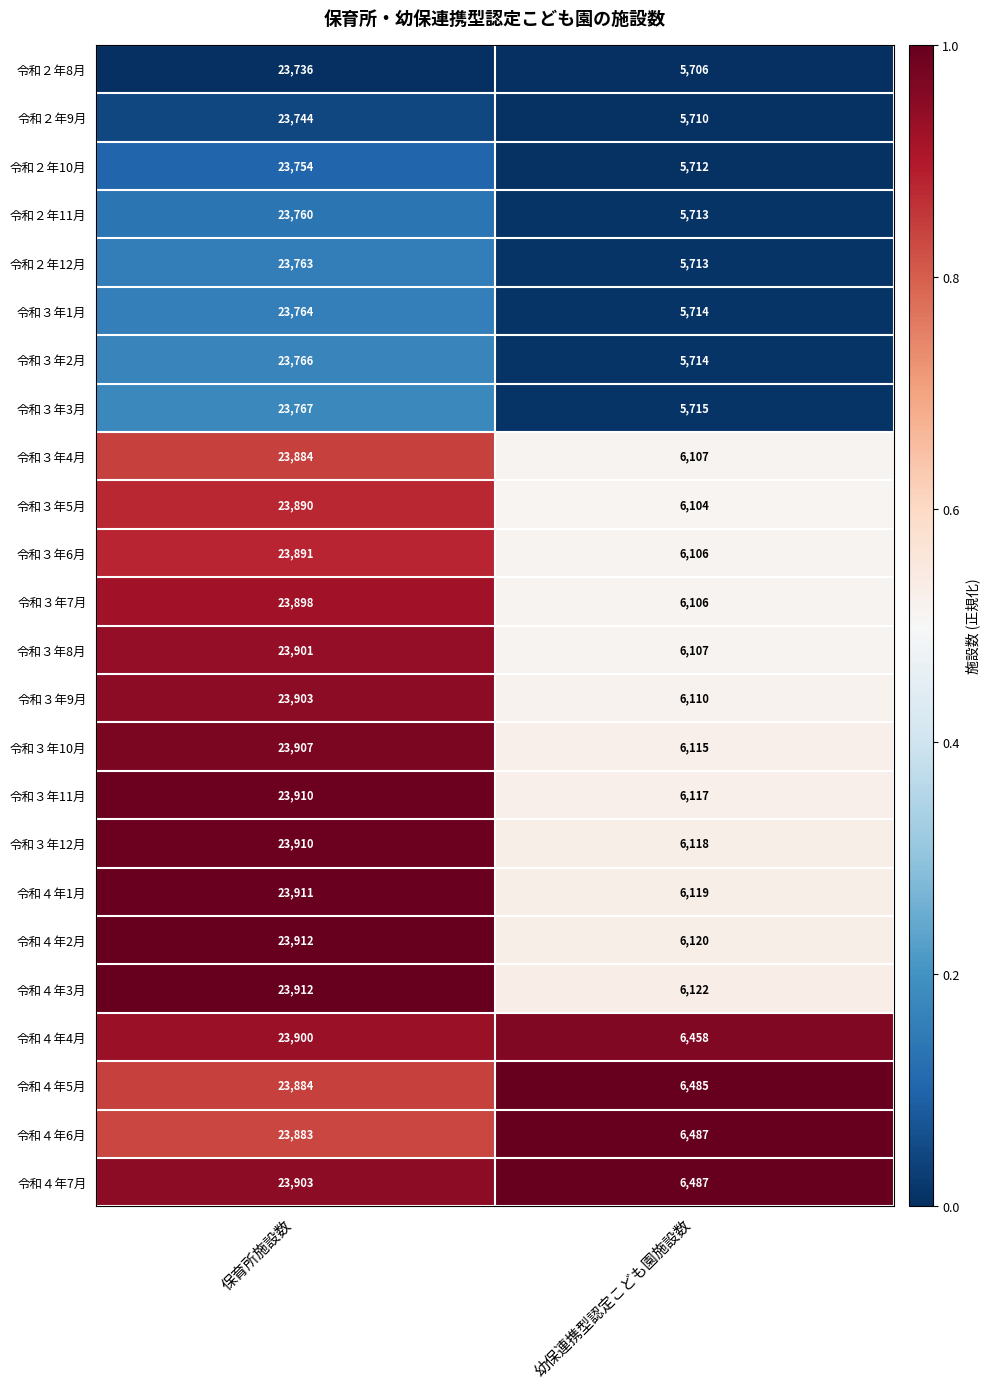

The value of 令和３年3月 at 幼保連携型認定こども園施設数 is 1170. True or false?

False